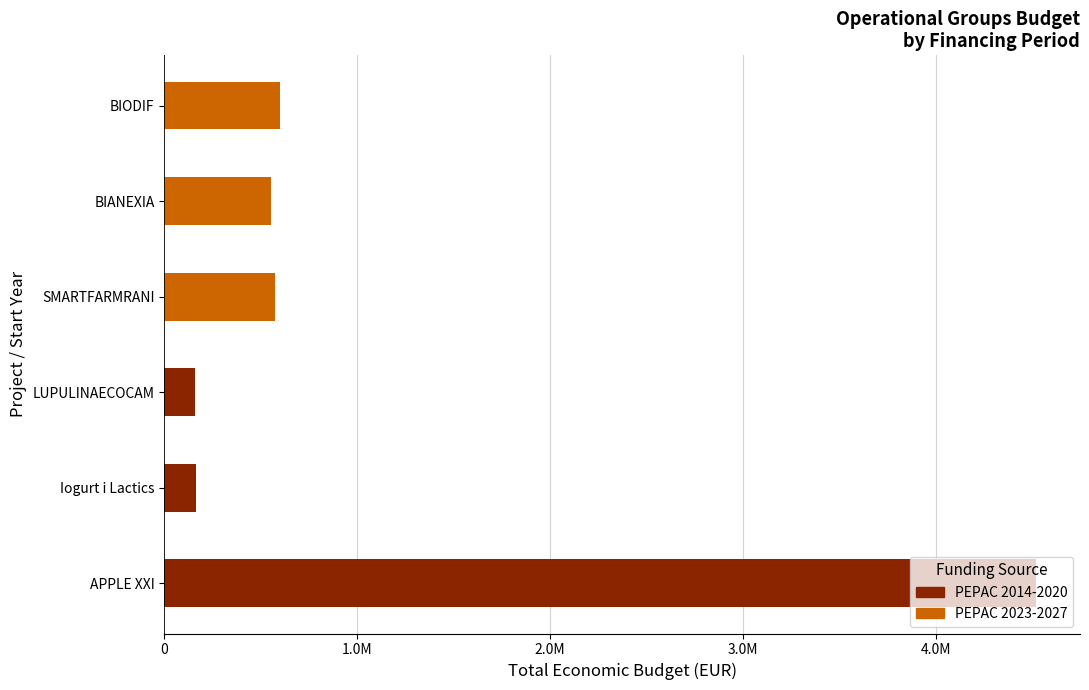

Are the bars horizontal?

Yes